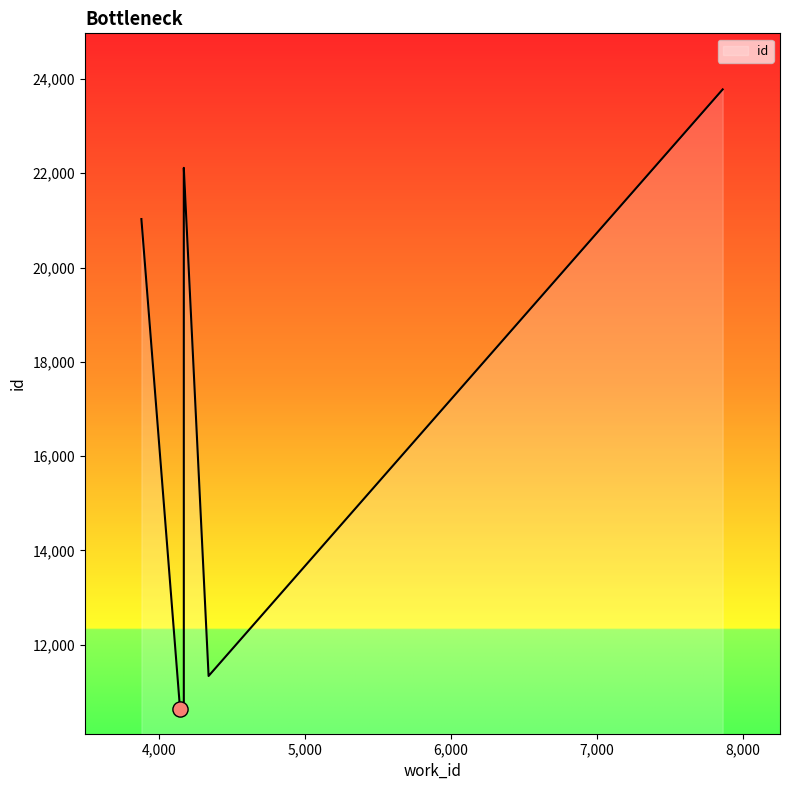

Which has a higher value, 4141 or 4167?

4167